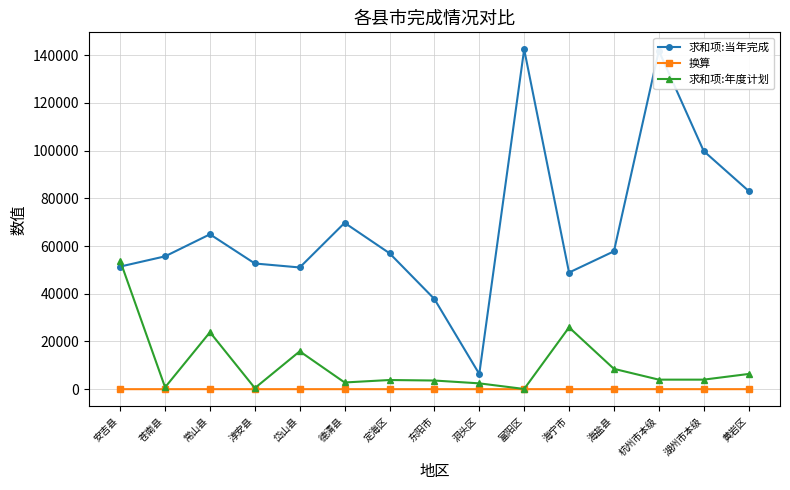

True or false: 求和项:当年完成 has a value of 38192.6 at 定海区.

False